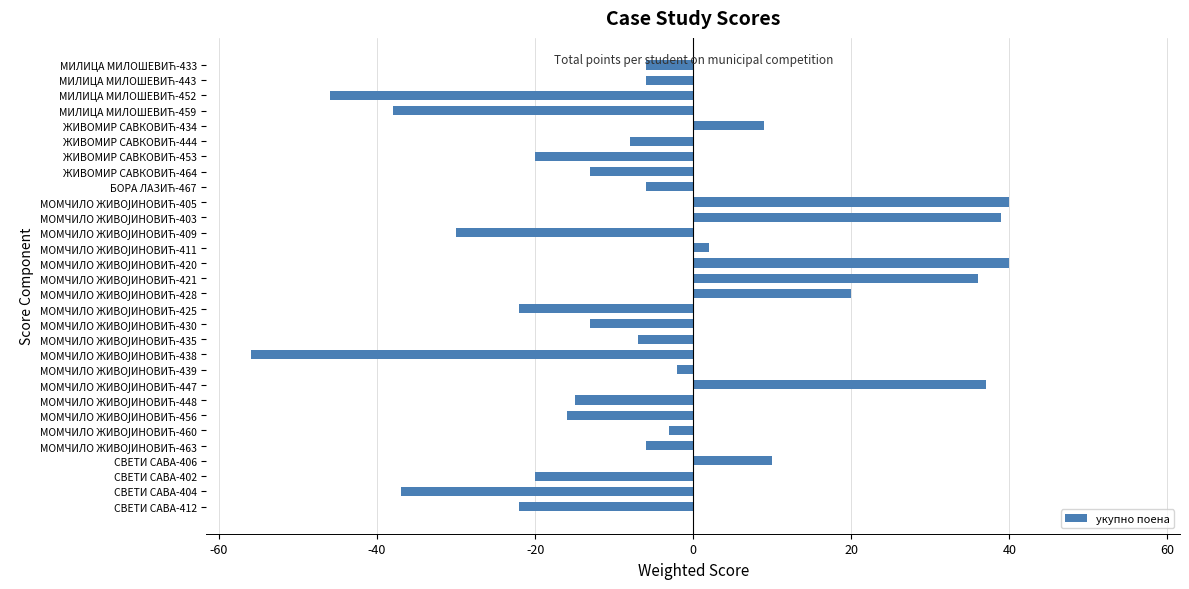

Between СВЕТИ САВА-404 and СВЕТИ САВА-406, which is larger?

СВЕТИ САВА-406